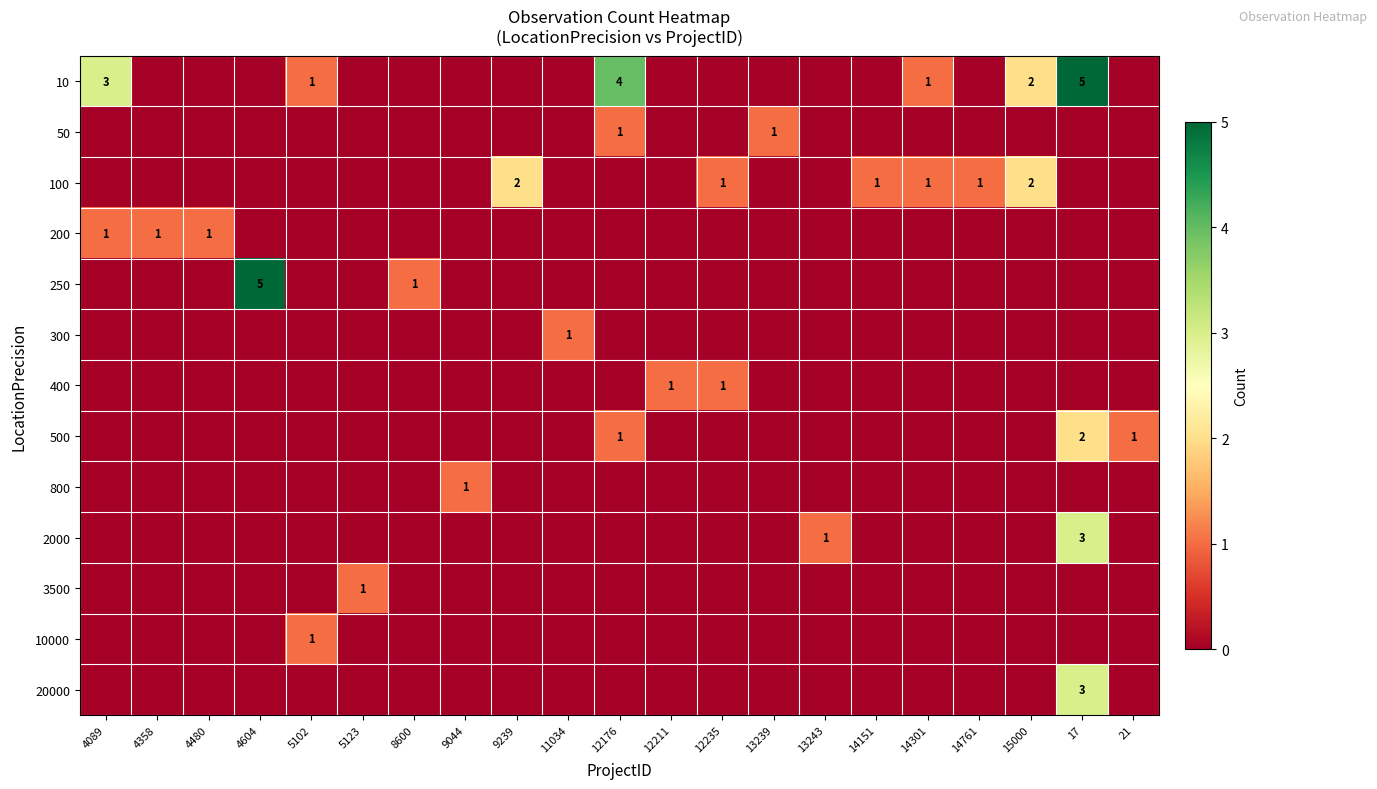

The 400 series shows 2 at 12235. True or false?

False